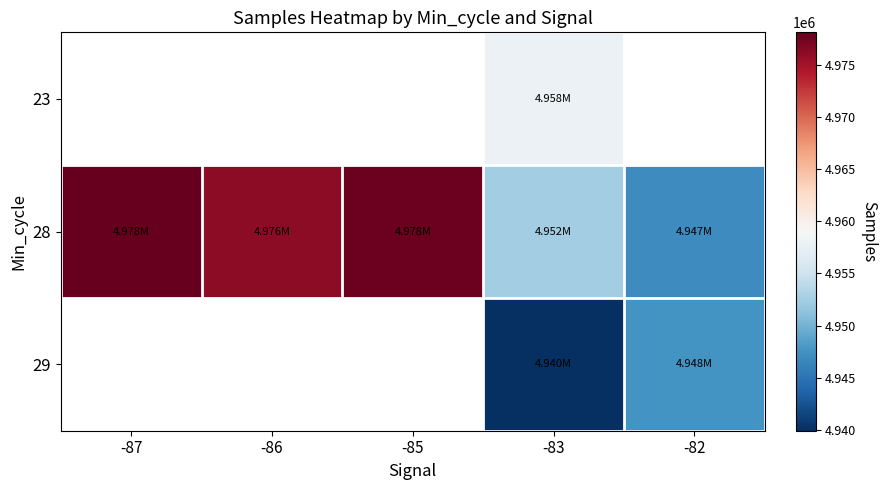

Count the number of data series in this chart.

3